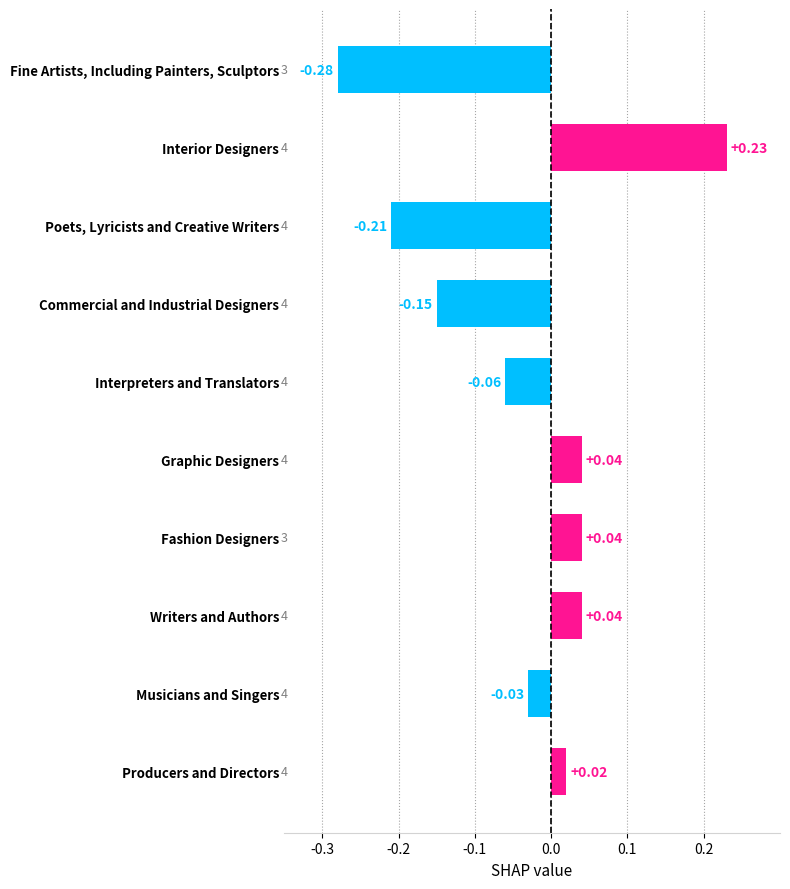

At which label is the value closest to 0?

Producers and Directors